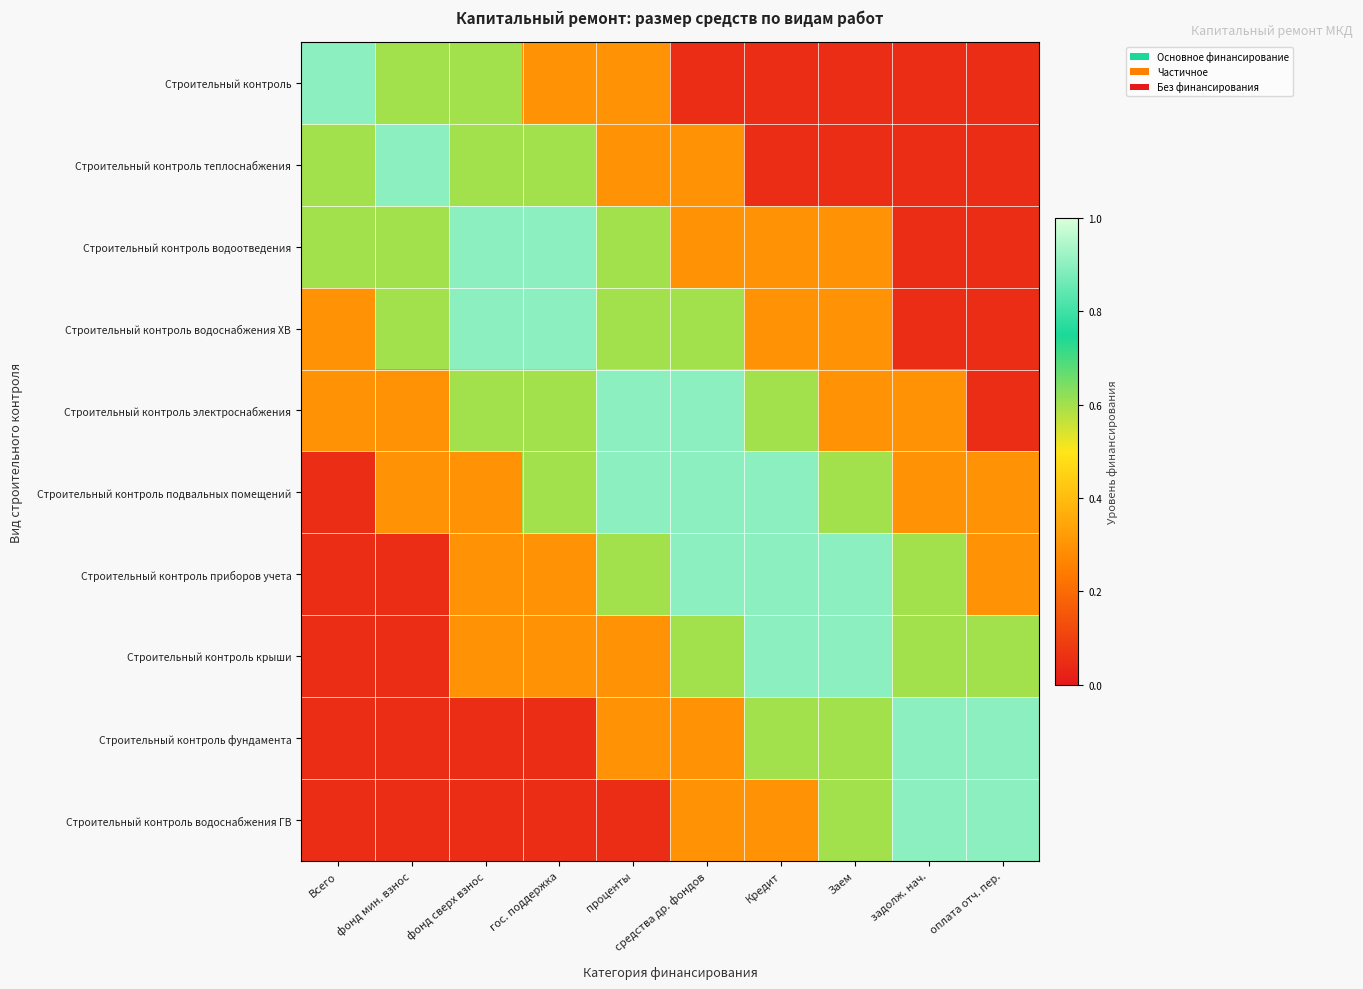

Which series changed the most between Всего and гос. поддержка?

Строительный контроль